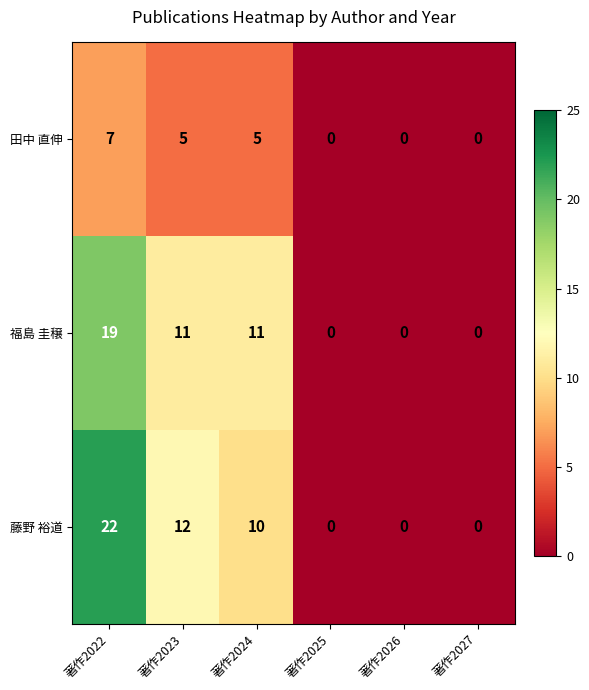

Is it true that 福島 圭穣 equals 13 at 著作2022?

False